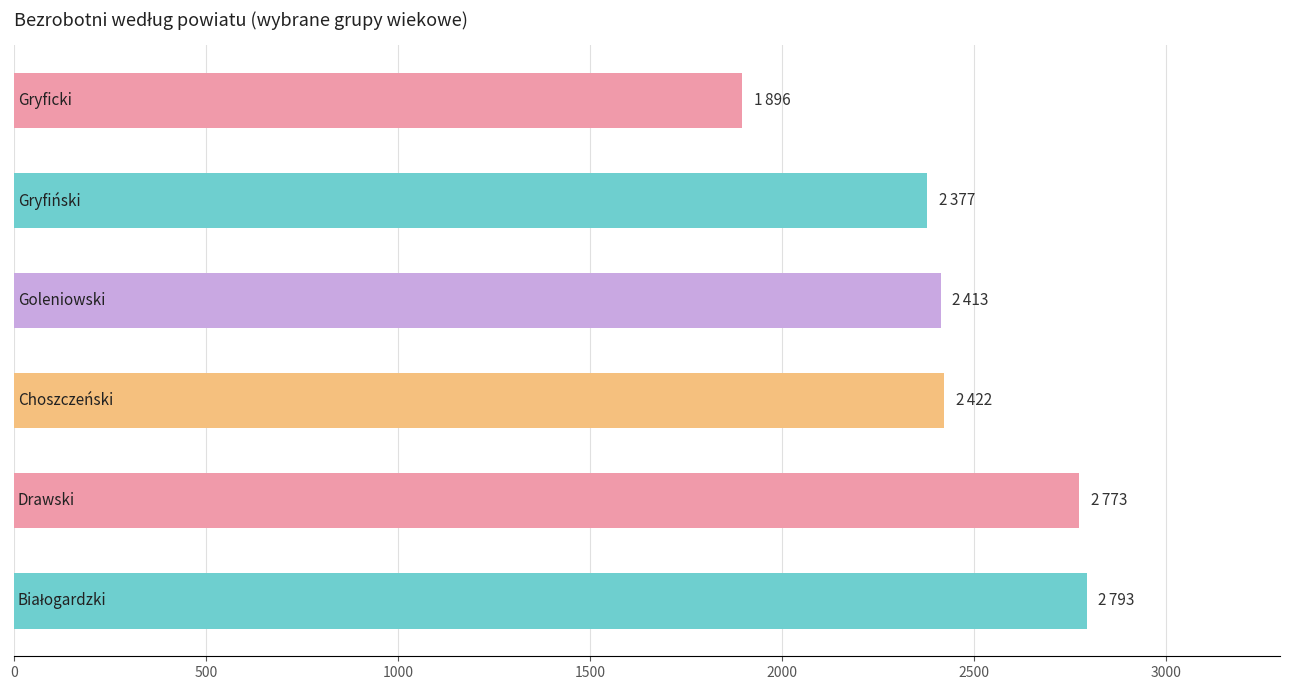

What is the smallest value displayed?

1896